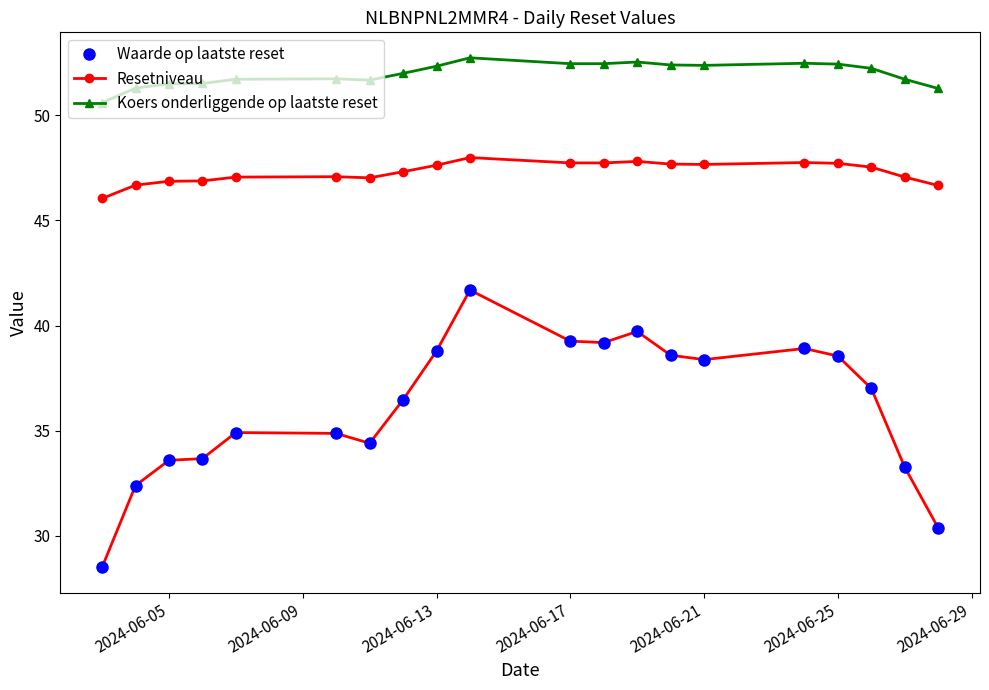

Does the chart display data point markers on the line(s)?

Yes